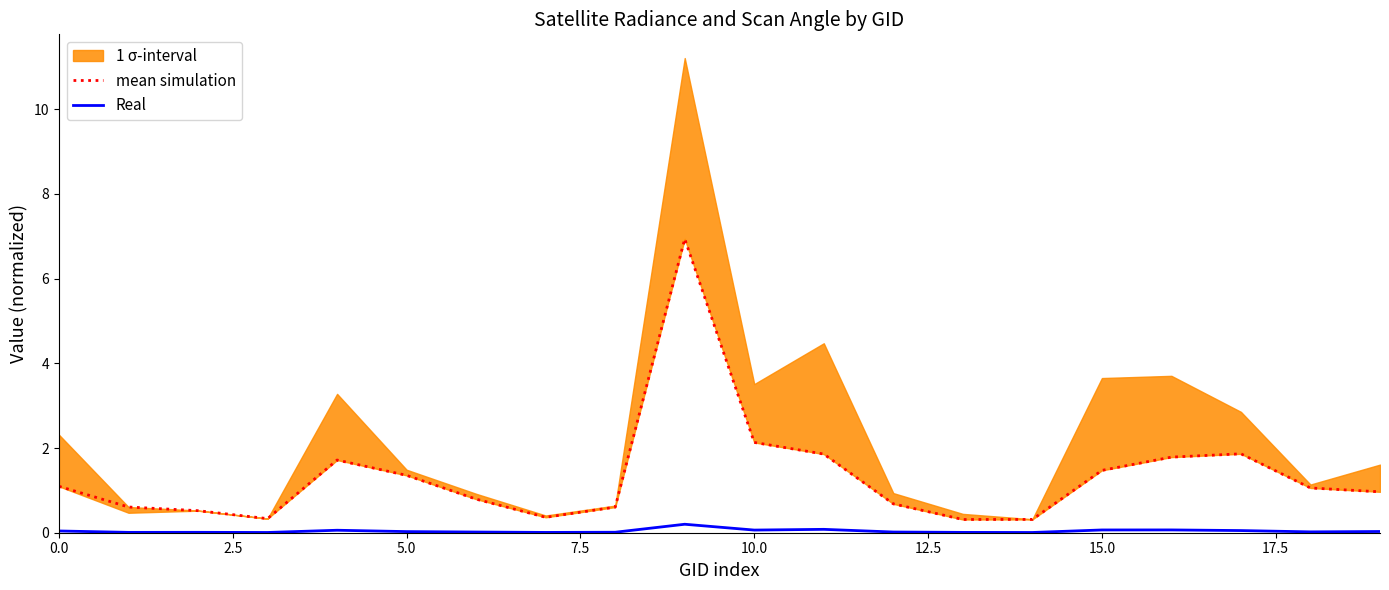

True or false: Real has a value of 0.1 at 17.

True